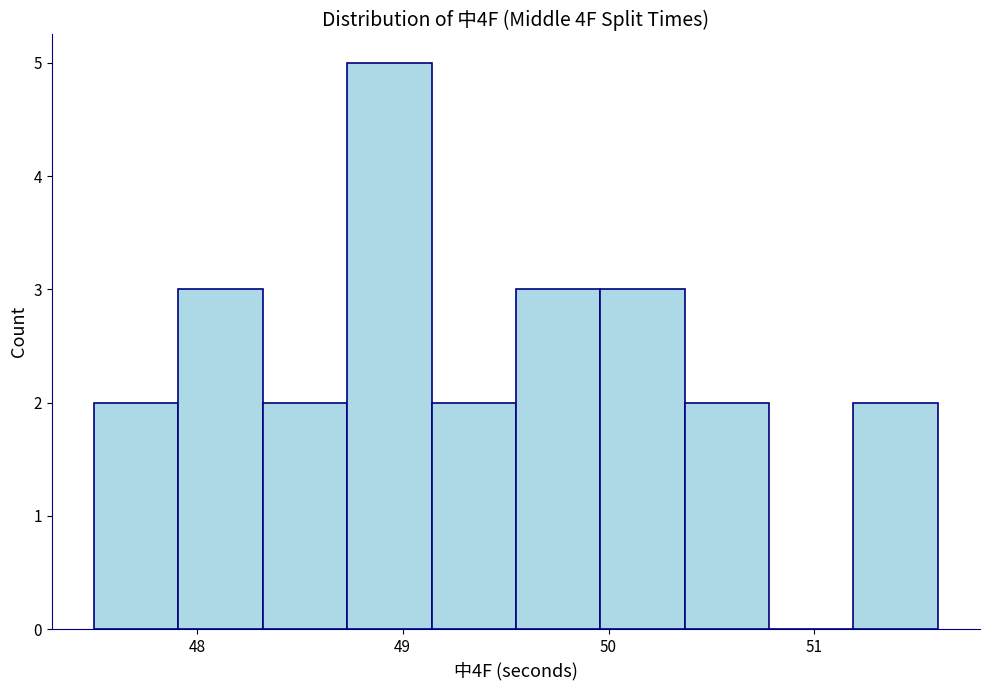

Over which range of the x-axis is the bar tallest?

48.73 to 49.14